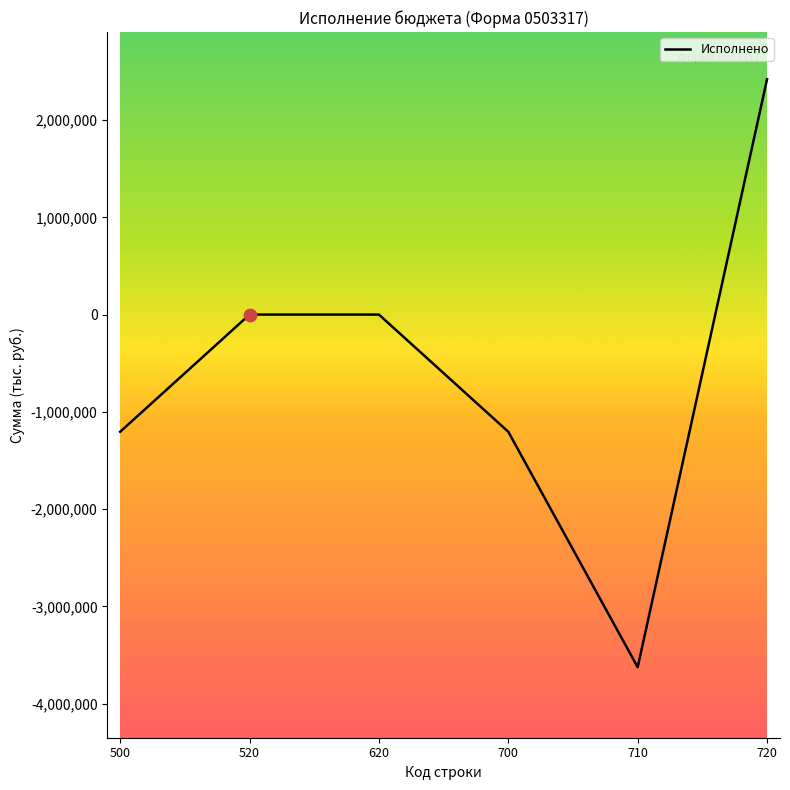

What is the change in value from 500 to 520?

+1205242.8